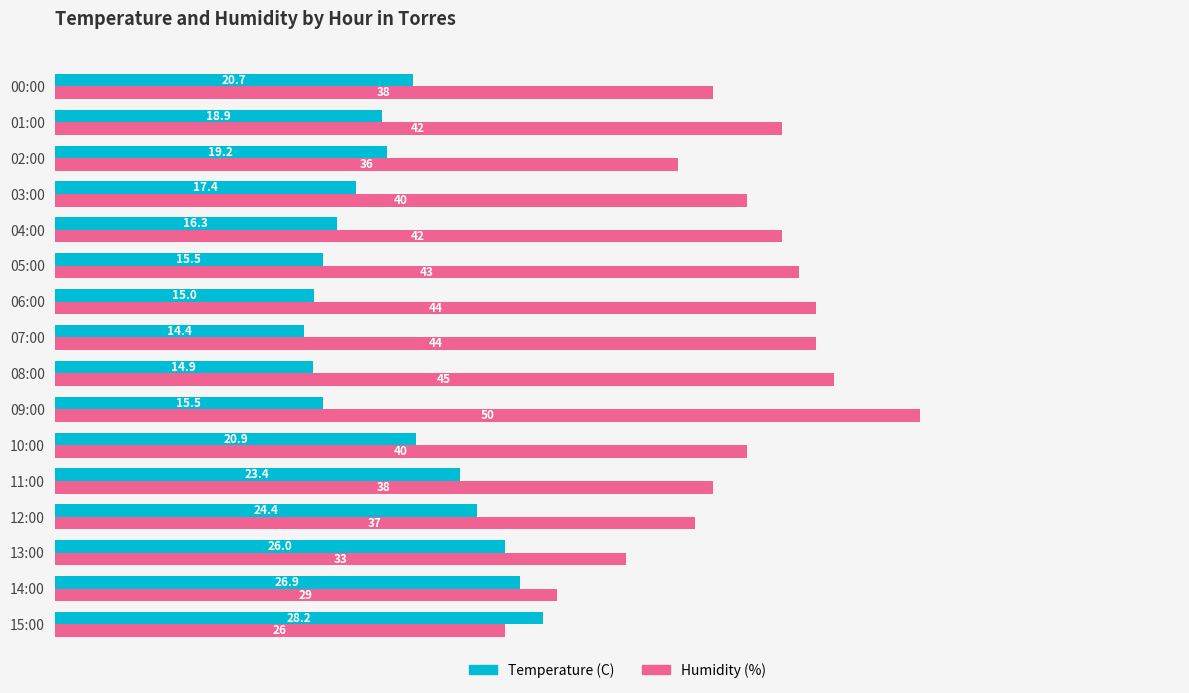

Where is Temperature (C) nearest to the value 21?

10:00